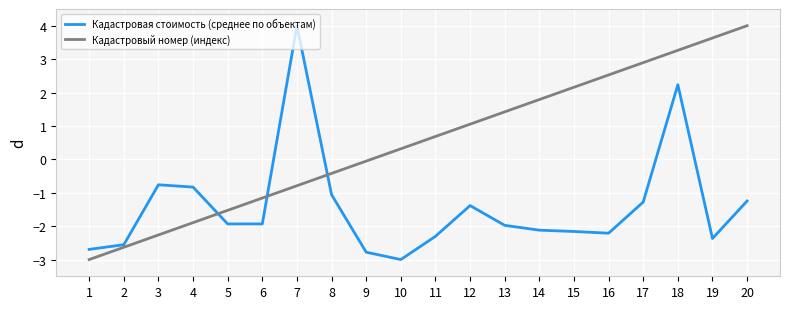

How many values in Кадастровая стоимость (среднее по объектам) are above zero?

2